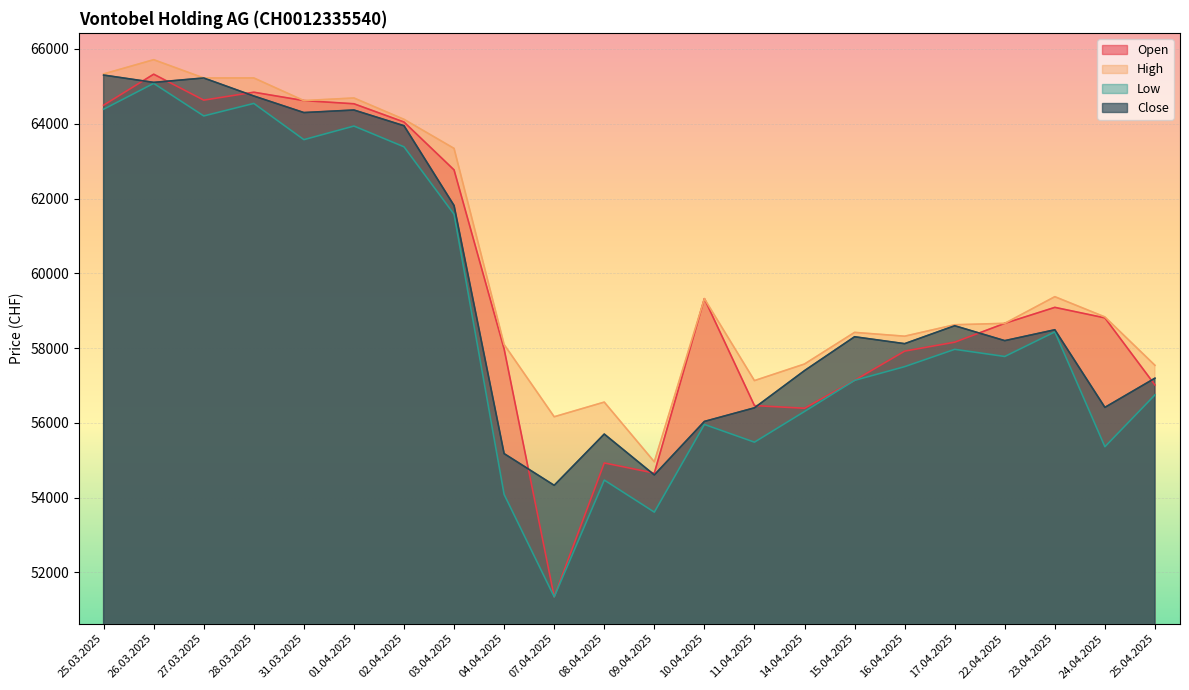

Reading left to right, transcribe all the data shown in this chart.

Open: 25.03.2025=64497	26.03.2025=65325	27.03.2025=64632	28.03.2025=64843	31.03.2025=64619	01.04.2025=64534	02.04.2025=64046	03.04.2025=62765	04.04.2025=57976	07.04.2025=51345	08.04.2025=54927	09.04.2025=54655	10.04.2025=59321	11.04.2025=56461	14.04.2025=56390	15.04.2025=57136	16.04.2025=57918	17.04.2025=58157	22.04.2025=58661	23.04.2025=59088	24.04.2025=58807	25.04.2025=57012
High: 25.03.2025=65332	26.03.2025=65713	27.03.2025=65224	28.03.2025=65225	31.03.2025=64619	01.04.2025=64689	02.04.2025=64118	03.04.2025=63340	04.04.2025=58094	07.04.2025=56162	08.04.2025=56554	09.04.2025=54957	10.04.2025=59321	11.04.2025=57129	14.04.2025=57573	15.04.2025=58419	16.04.2025=58317	17.04.2025=58623	22.04.2025=58661	23.04.2025=59374	24.04.2025=58832	25.04.2025=57538
Low: 25.03.2025=64389	26.03.2025=65080	27.03.2025=64209	28.03.2025=64544	31.03.2025=63575	01.04.2025=63939	02.04.2025=63383	03.04.2025=61579	04.04.2025=54083	07.04.2025=51345	08.04.2025=54469	09.04.2025=53611	10.04.2025=55957	11.04.2025=55483	14.04.2025=56304	15.04.2025=57136	16.04.2025=57503	17.04.2025=57966	22.04.2025=57775	23.04.2025=58433	24.04.2025=55361	25.04.2025=56748
Close: 25.03.2025=65302	26.03.2025=65106	27.03.2025=65224	28.03.2025=64742	31.03.2025=64299	01.04.2025=64367	02.04.2025=63947	03.04.2025=61812	04.04.2025=55176	07.04.2025=54328	08.04.2025=55699	09.04.2025=54606	10.04.2025=56037	11.04.2025=56401	14.04.2025=57396	15.04.2025=58302	16.04.2025=58117	17.04.2025=58597	22.04.2025=58198	23.04.2025=58489	24.04.2025=56413	25.04.2025=57194